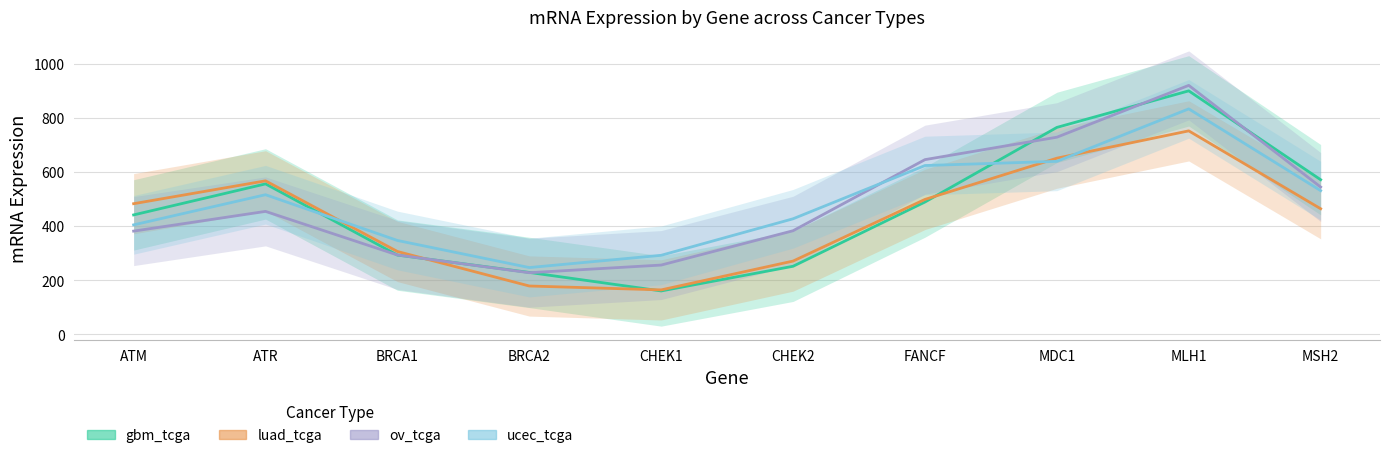

At which category is the sum across all series the highest?

MLH1